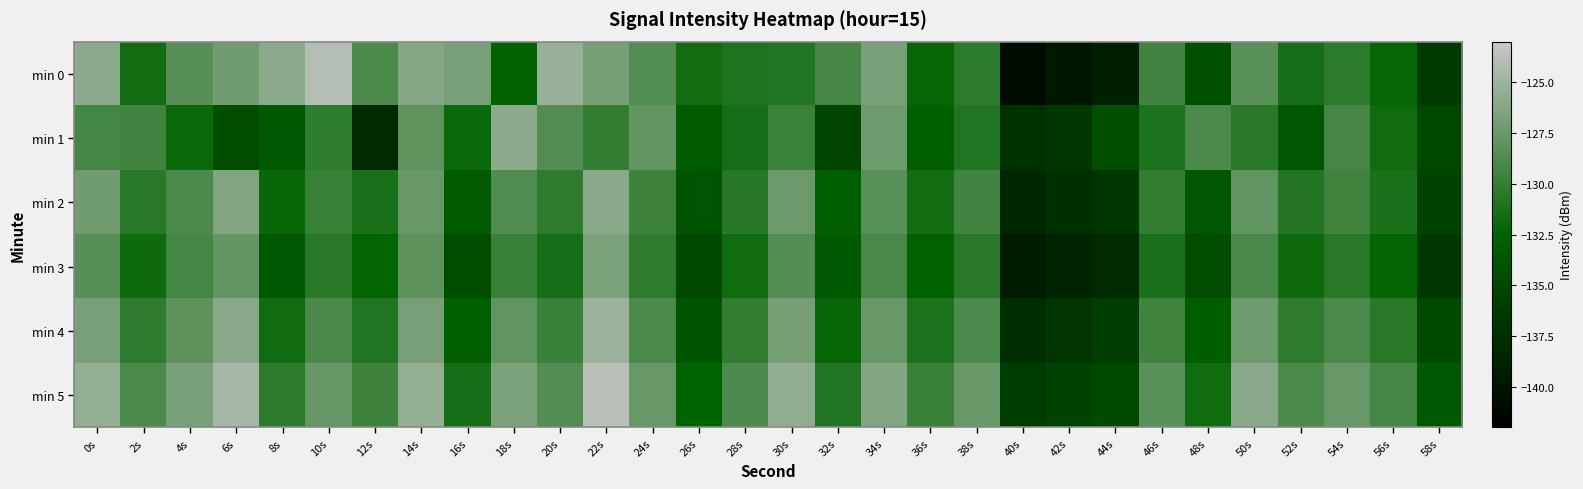

At 8s, list the series in order from largest to smallest.

min 0, min 5, min 4, min 2, min 1, min 3